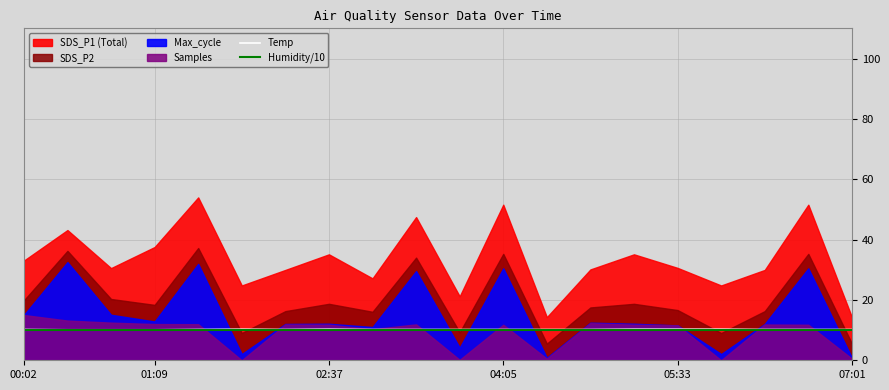

Is it true that Humidity/10 equals 10.0 at 04:05?

True